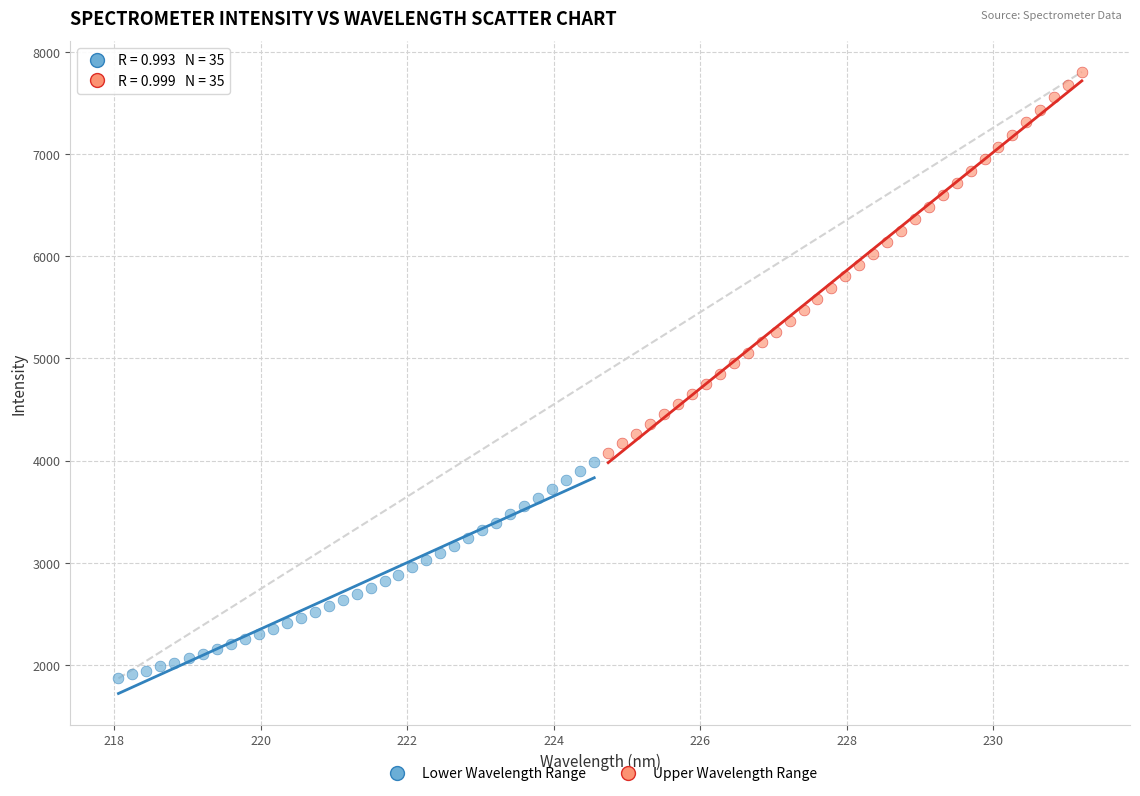

What are all the series names shown in the legend?

Lower Wavelength Range, Upper Wavelength Range